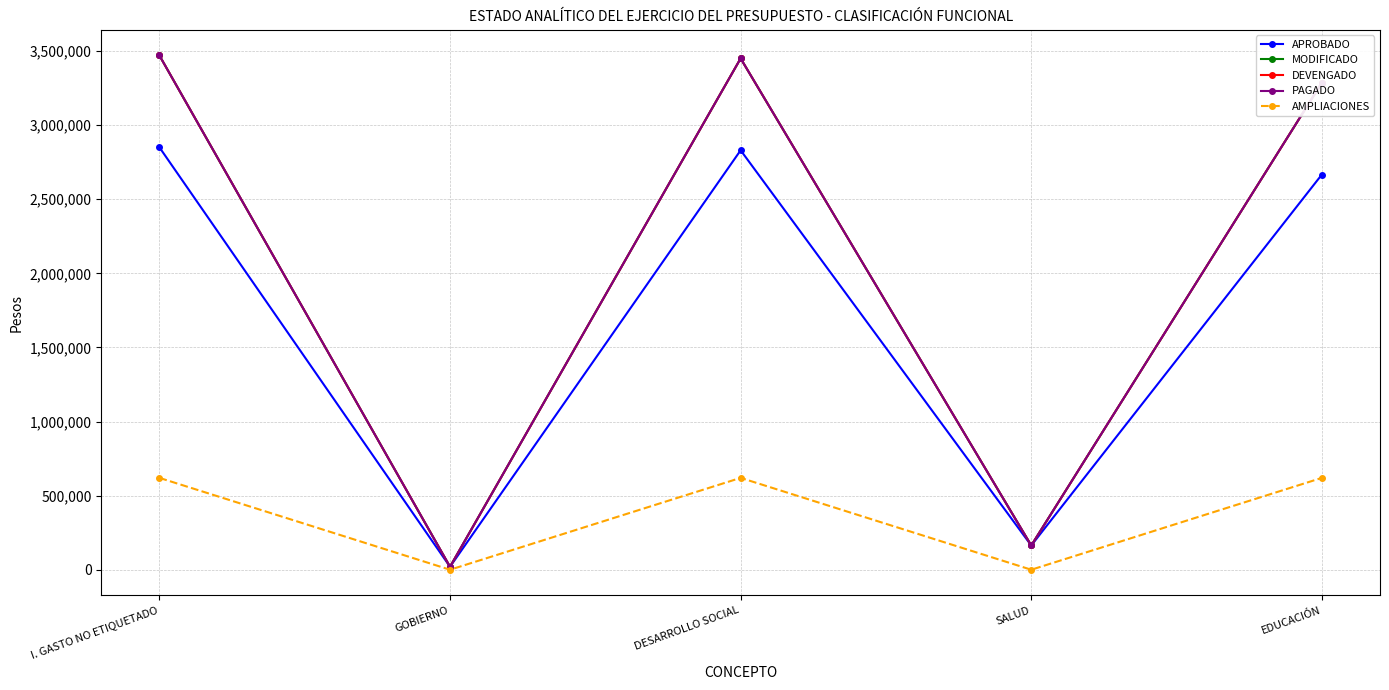

How many lines are shown in the chart?

5